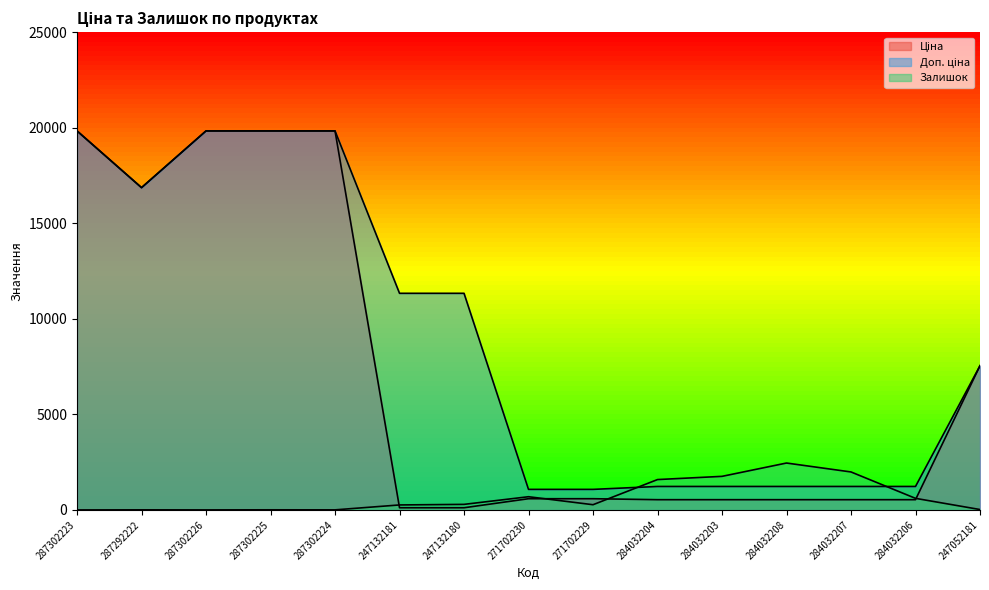

Between which two adjacent categories do Доп. ціна and Залишок first intersect?

271702229 and 284032204